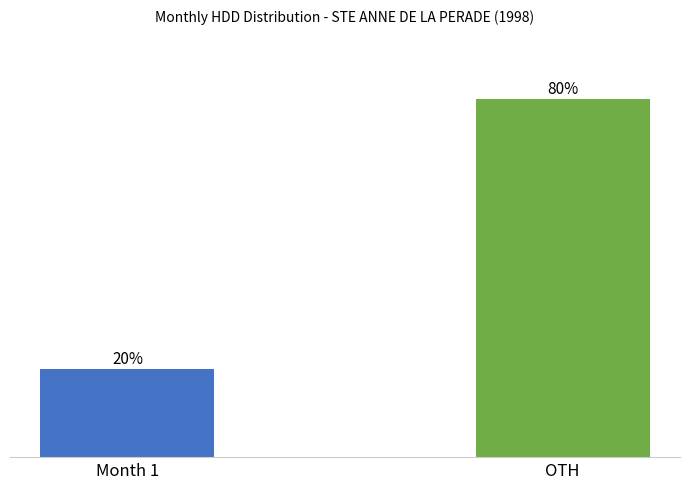

Between Month 1 and OTH, which is larger?

OTH